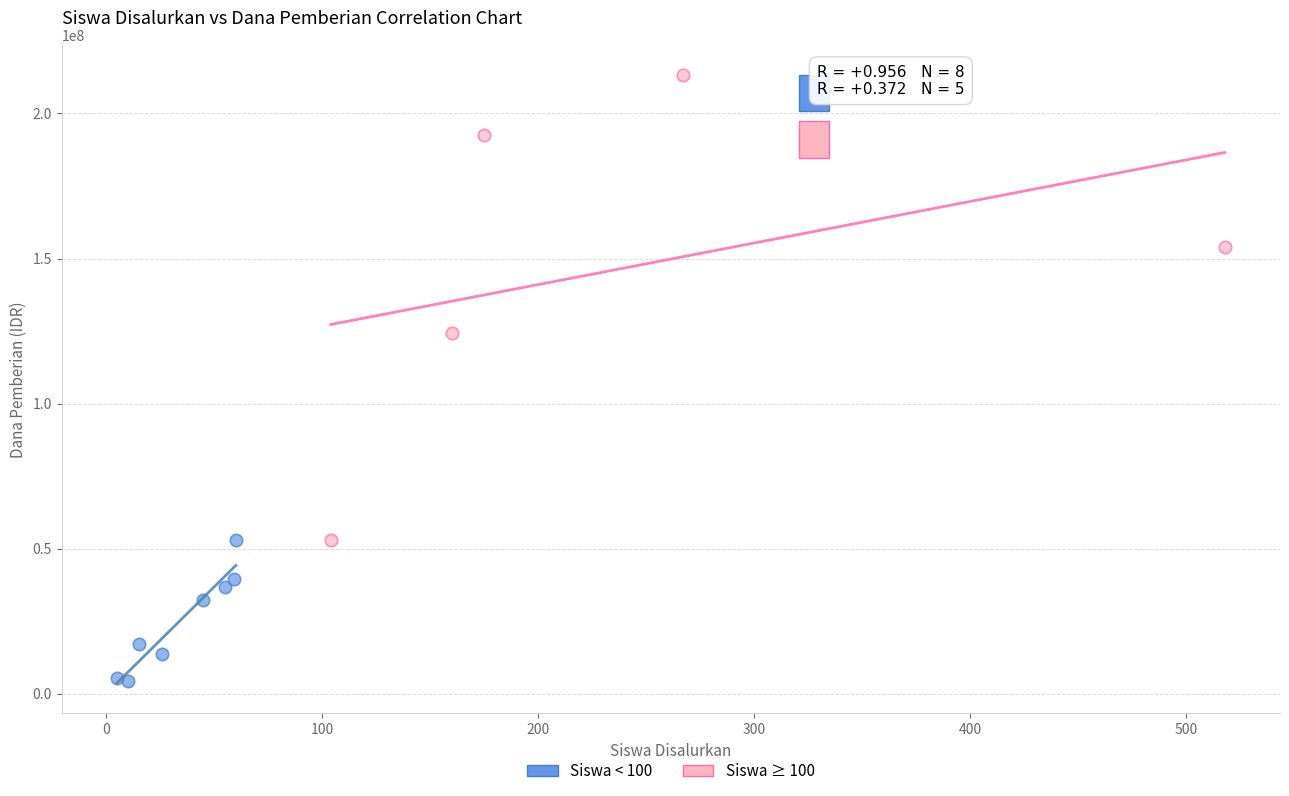

Which series reaches the maximum Y coordinate?

Siswa ≥ 100